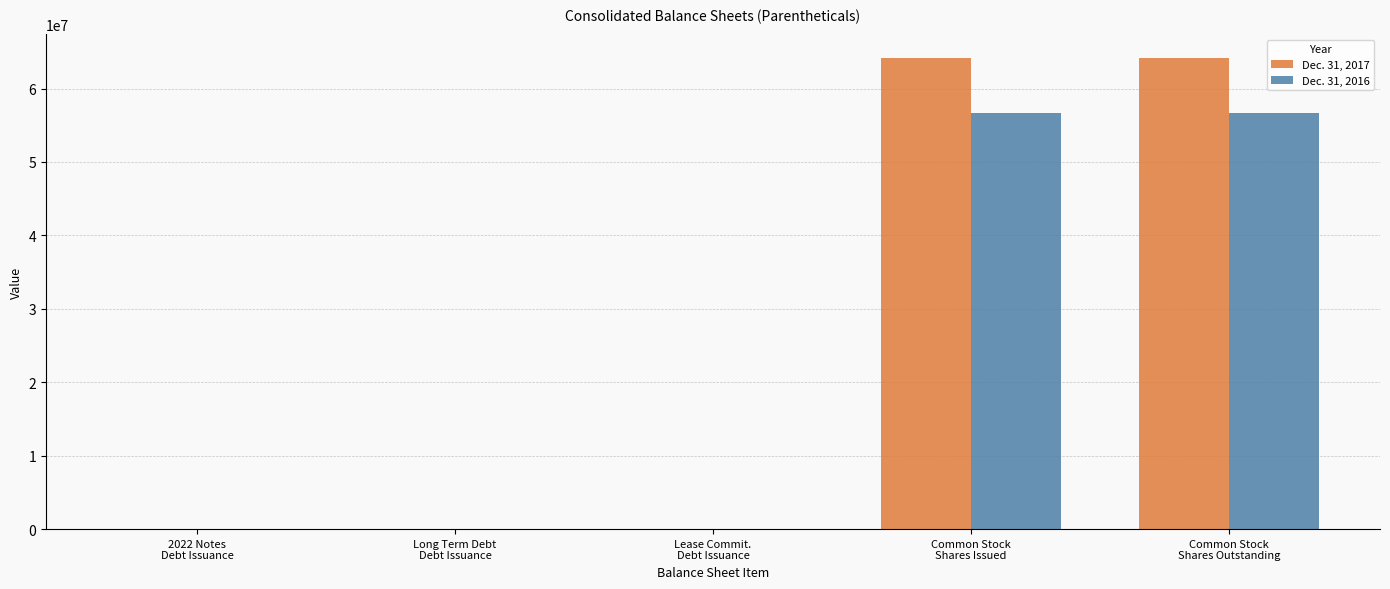

What is the greatest value displayed?

64160004